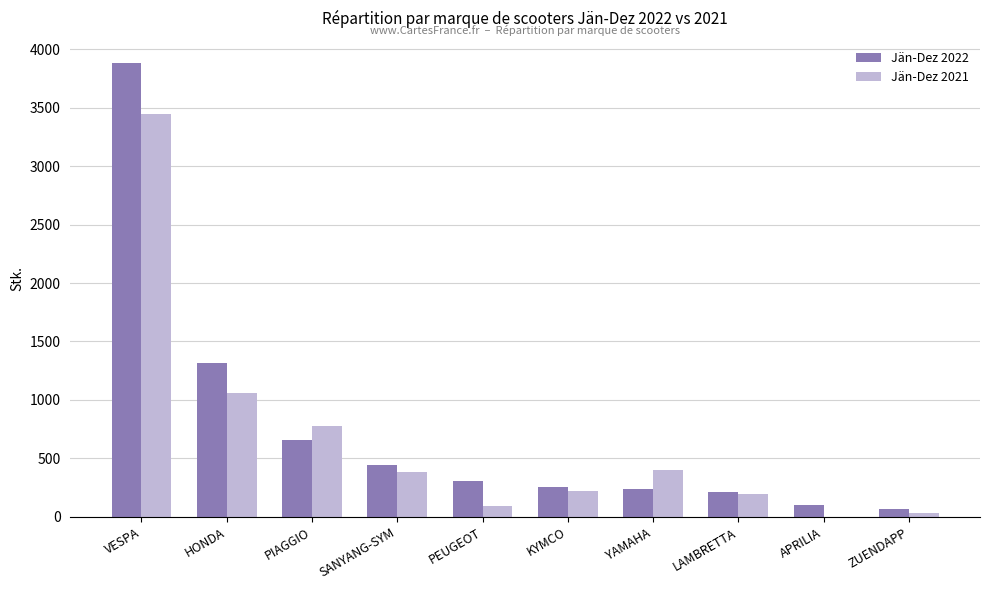

Is the value of Jän-Dez 2021 at PIAGGIO greater than the value of Jän-Dez 2022 at KYMCO?

Yes